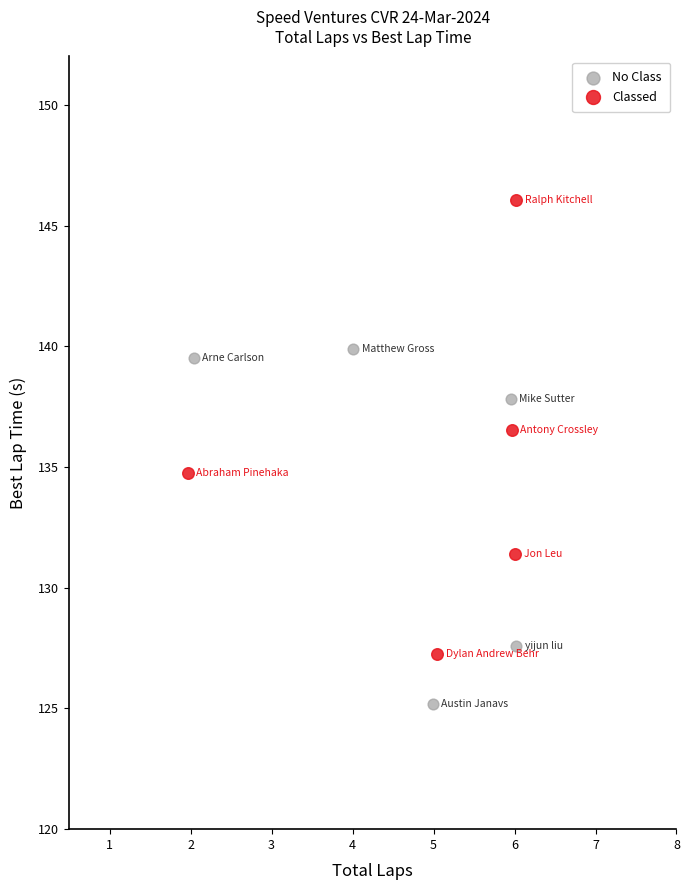

Which series has the widest spread of Y values?

Classed